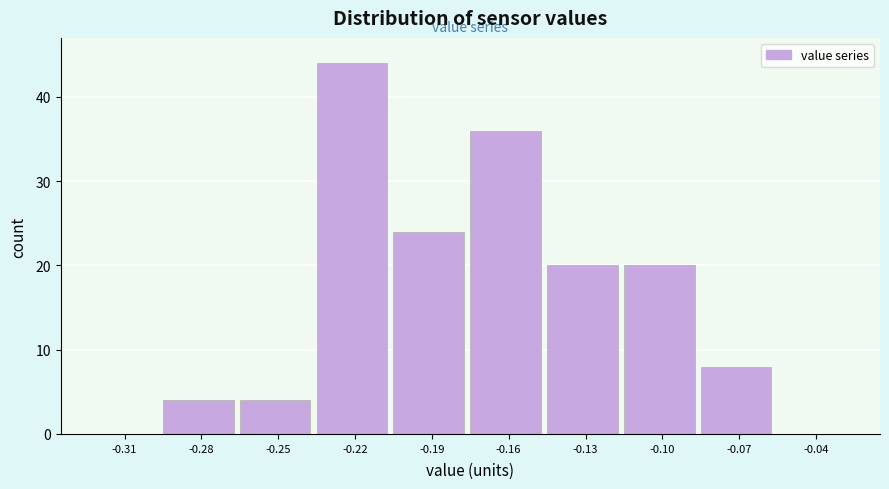

Reading left to right, list all the values displayed in this chart.

-0.31=0	-0.28=4	-0.25=4	-0.22=44	-0.19=24	-0.16=36	-0.13=20	-0.10=20	-0.07=8	-0.04=0